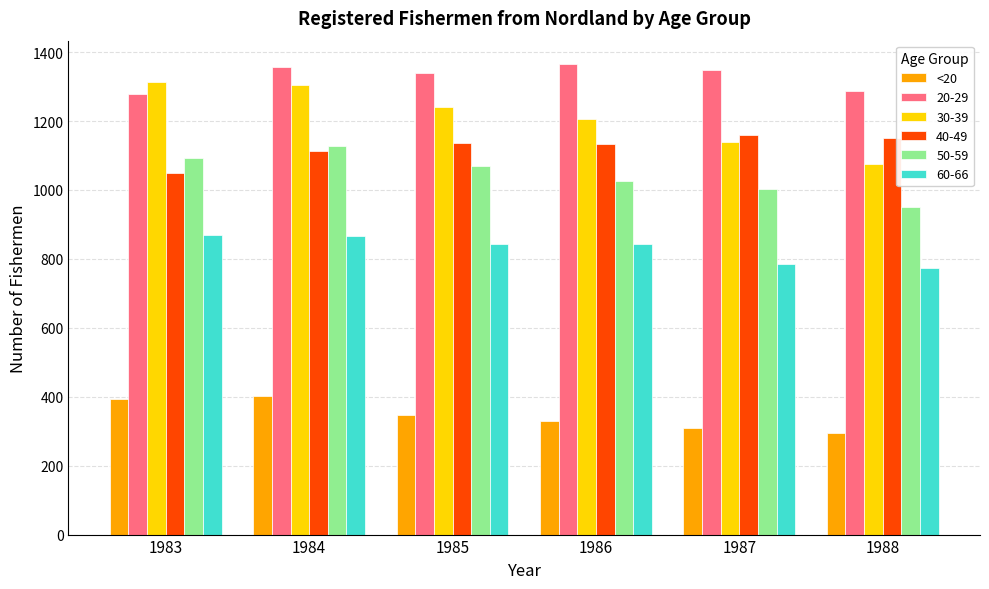

What is the difference between the highest and lowest values at 1984?

956